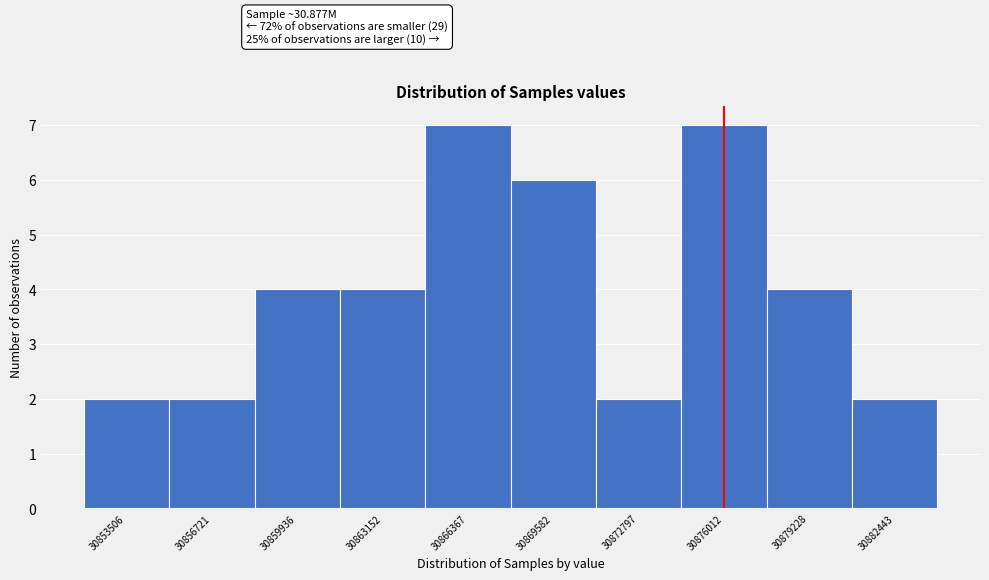

Reading left to right, list all the values displayed in this chart.

2	2	4	4	7	6	2	7	4	2